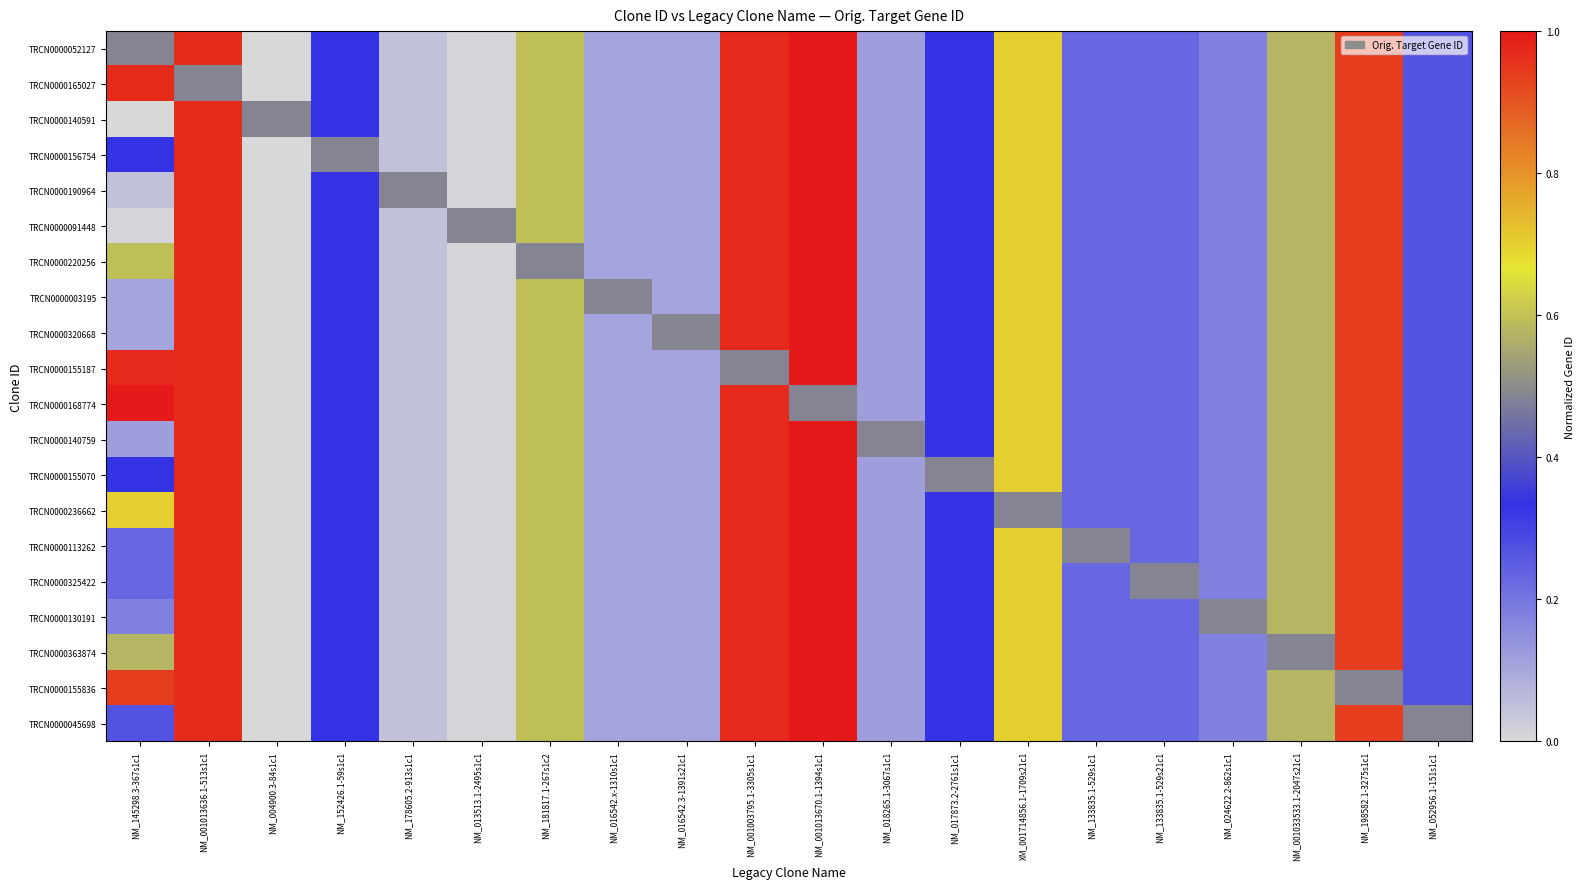

Which series has the largest total across all categories?

TRCN0000052127